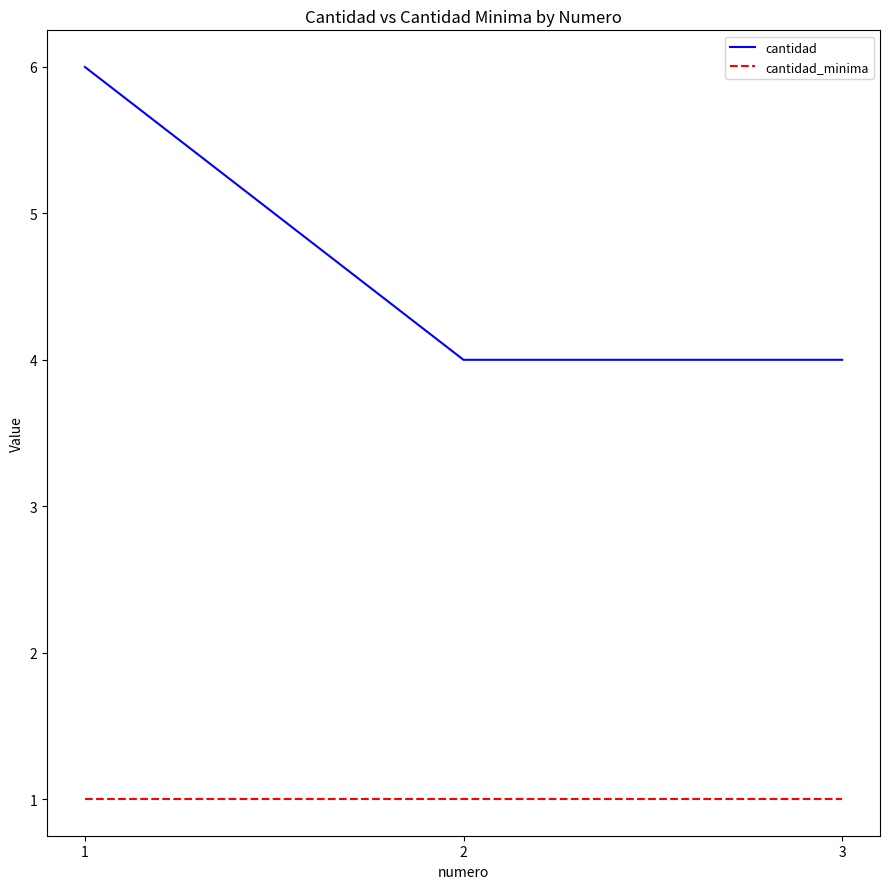

What is the maximum value shown in the chart?

6